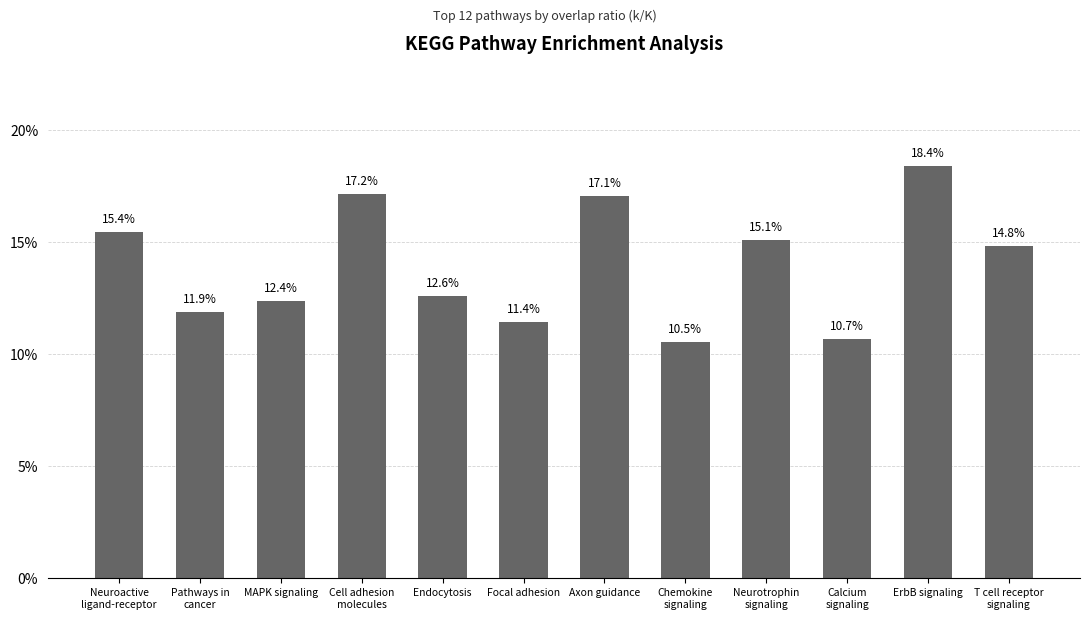

True or false: the data shows 0.1 at Chemokine
signaling.

False